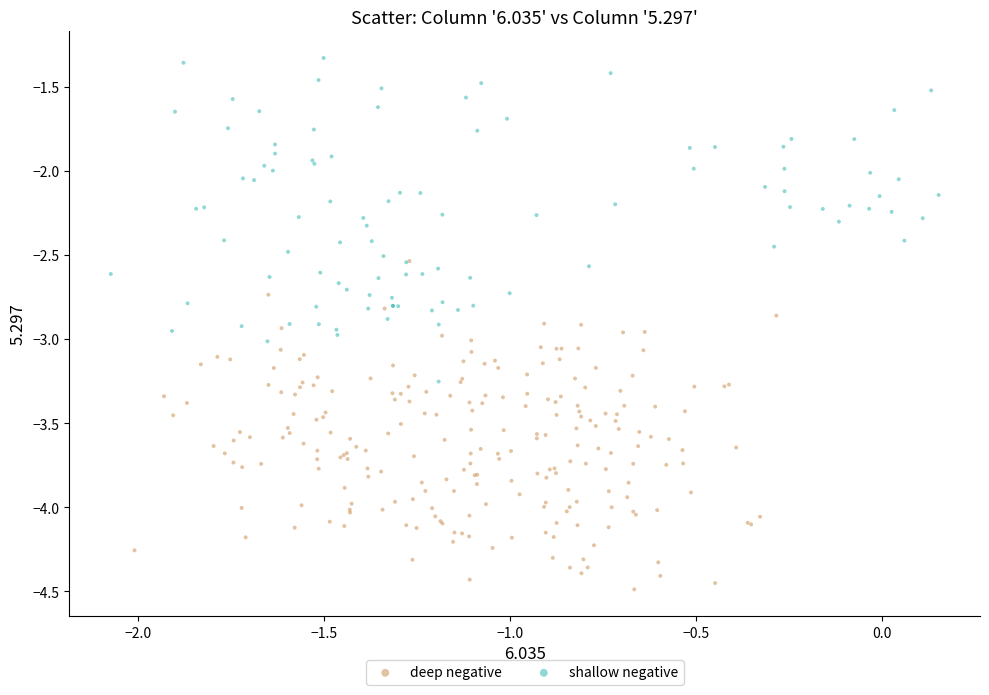

Which series reaches the maximum Y coordinate?

shallow negative